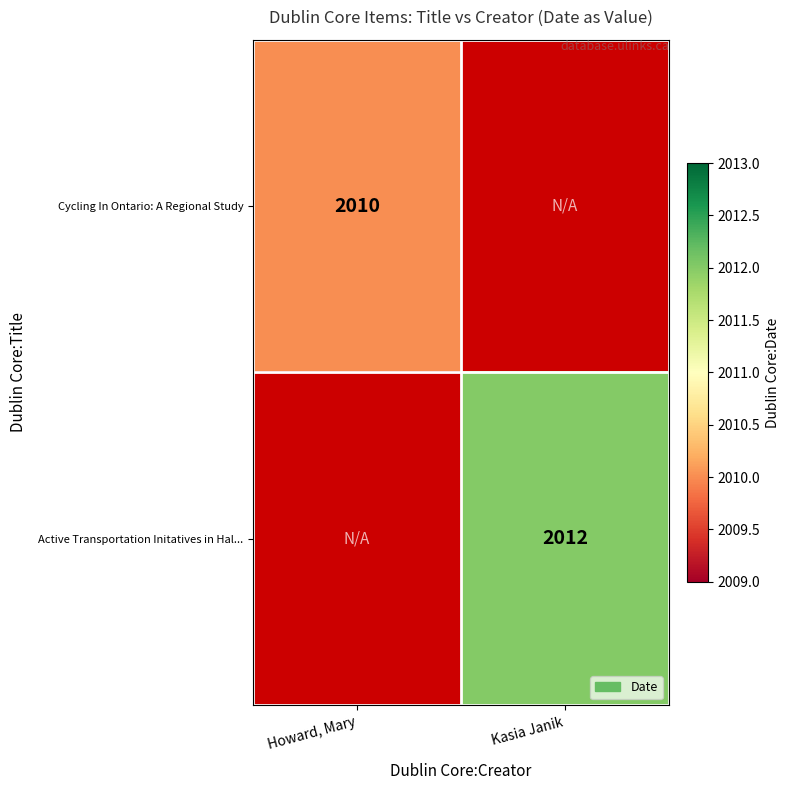

The Cycling In Ontario: A Regional Study series shows 1235 at Howard, Mary. True or false?

False